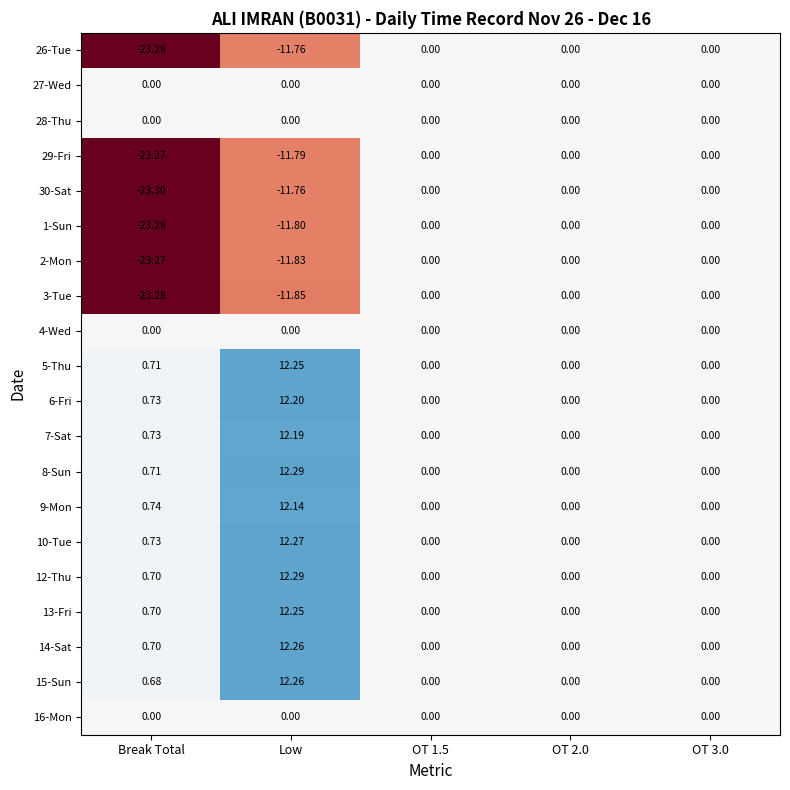

At which category is the sum across all series the highest?

Low